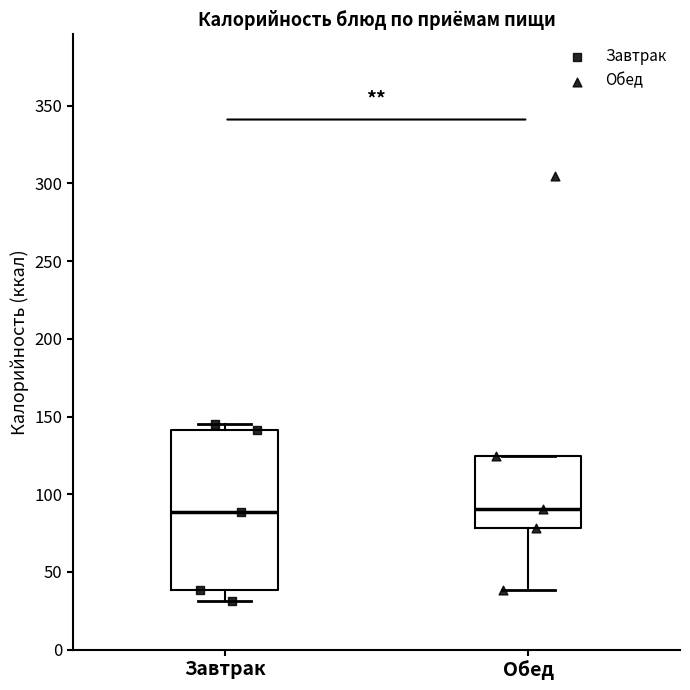

Reading left to right, read every box against the y-axis: the position of its median line, the range the box covers, and the ends of its whiskers. The values are not printed on the chart, so give them approximately, as read against the axis.

Завтрак: median 90, box 40 to 140, whiskers 30 to 145
Обед: median 90, box 80 to 125, whiskers 40 to 125